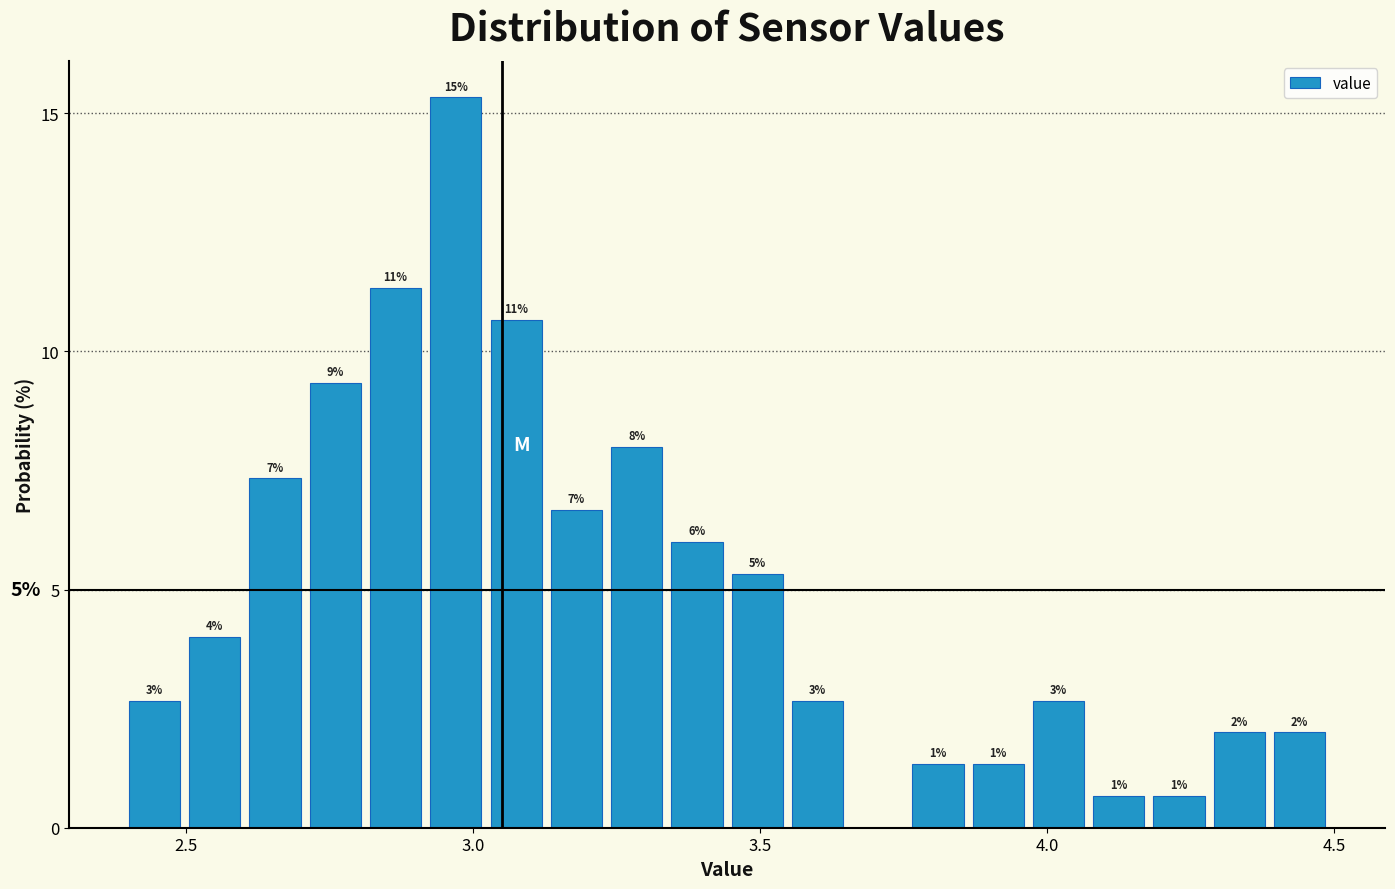

Around what value on the x-axis is the tallest bar? Give the approximate position of its centre, as read against the axis.

2.95